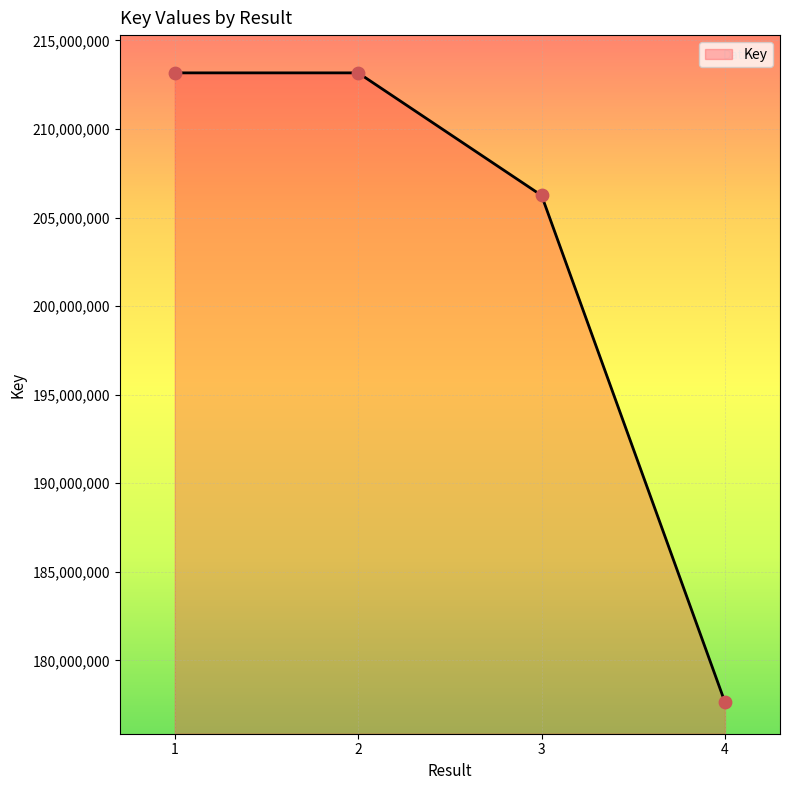

Approximately how many times larger is the value at 1 compared to 3?

1.0